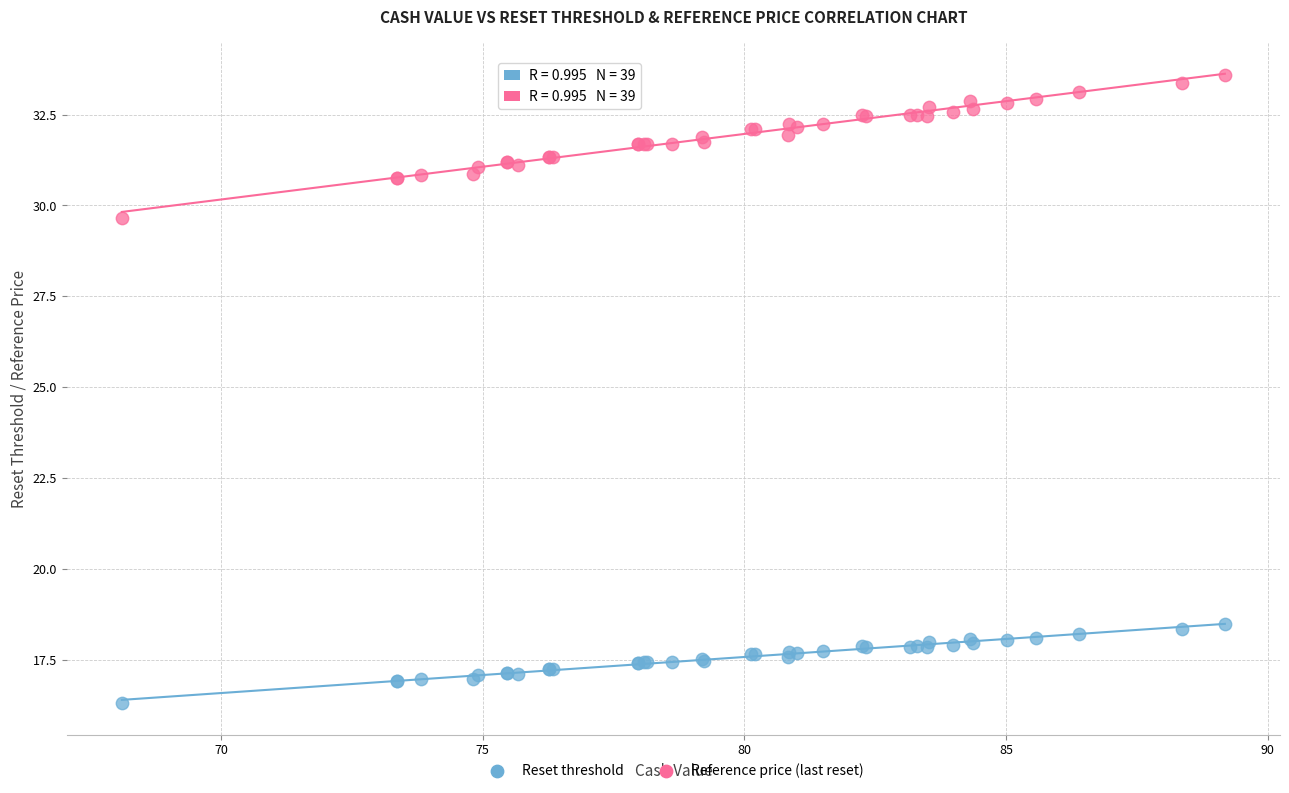

Which series has the largest Y range (max minus min)?

Reference price (last reset)